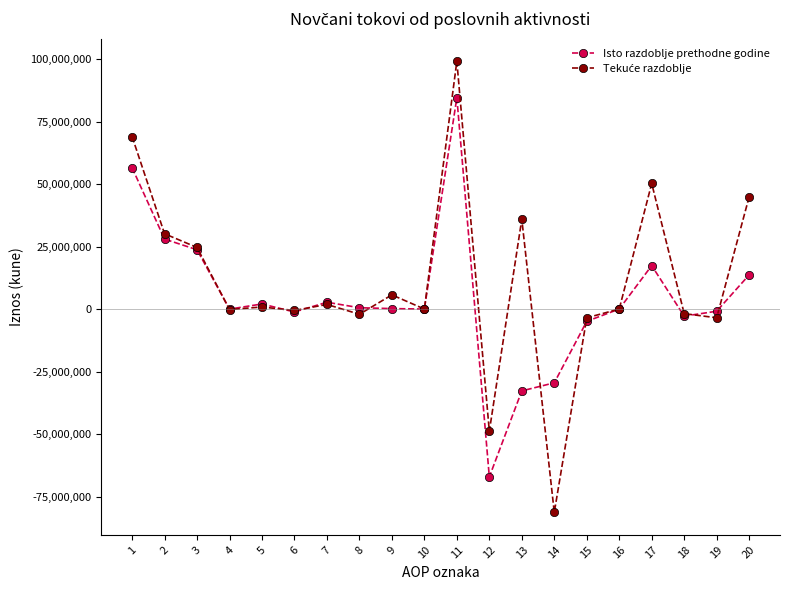

What is the difference between the highest and lowest values at 18?

1013493